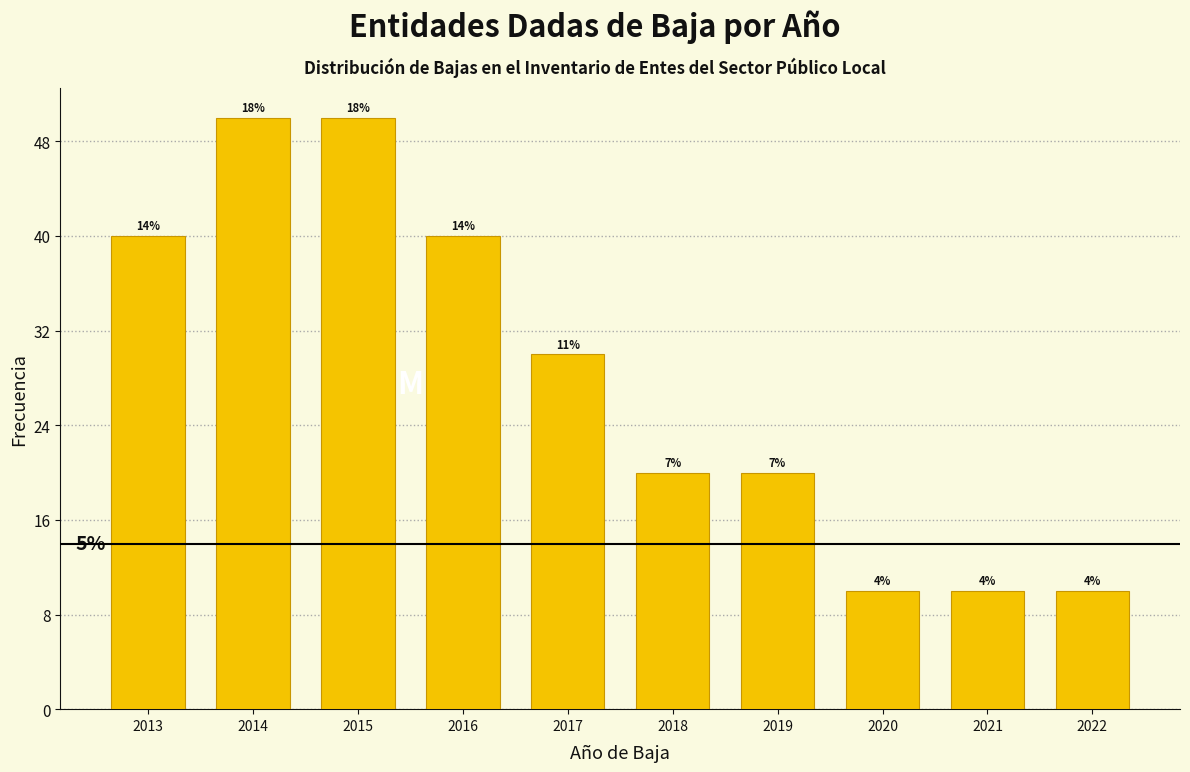

How many bars are there in total?

10